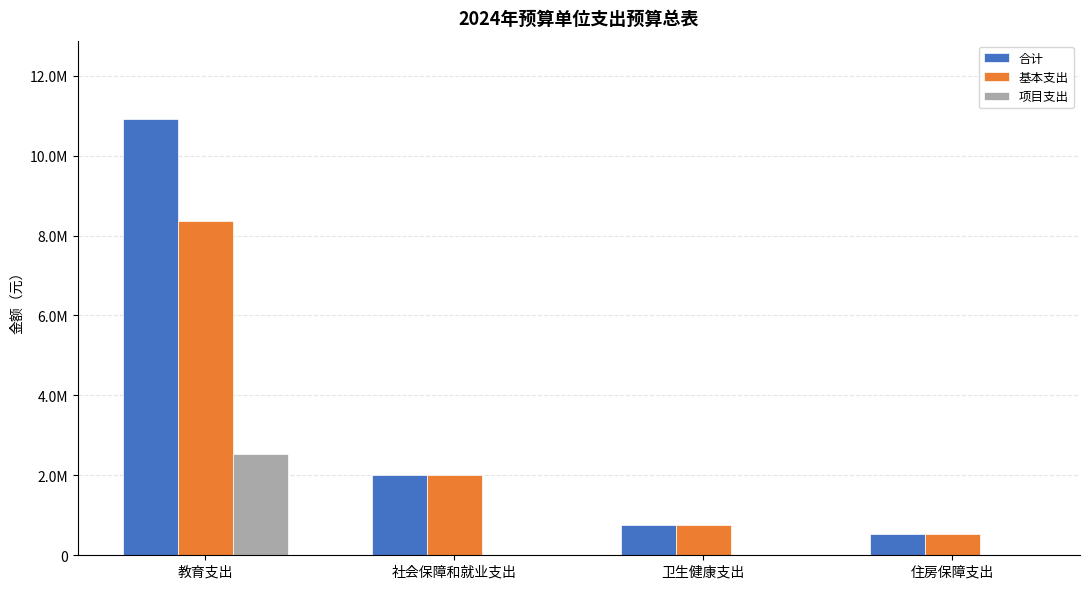

What is the greatest value displayed?

10911552.9